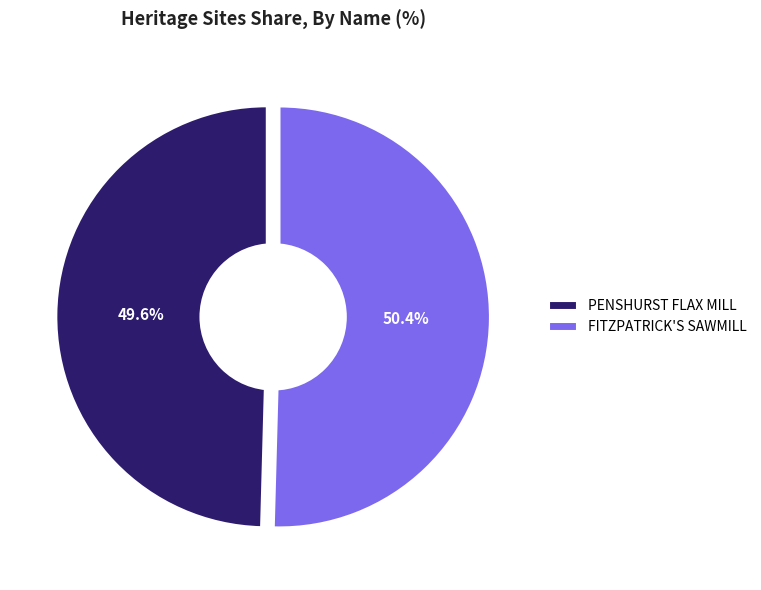

To the nearest percent, what percentage of the pie is PENSHURST FLAX MILL?

50%